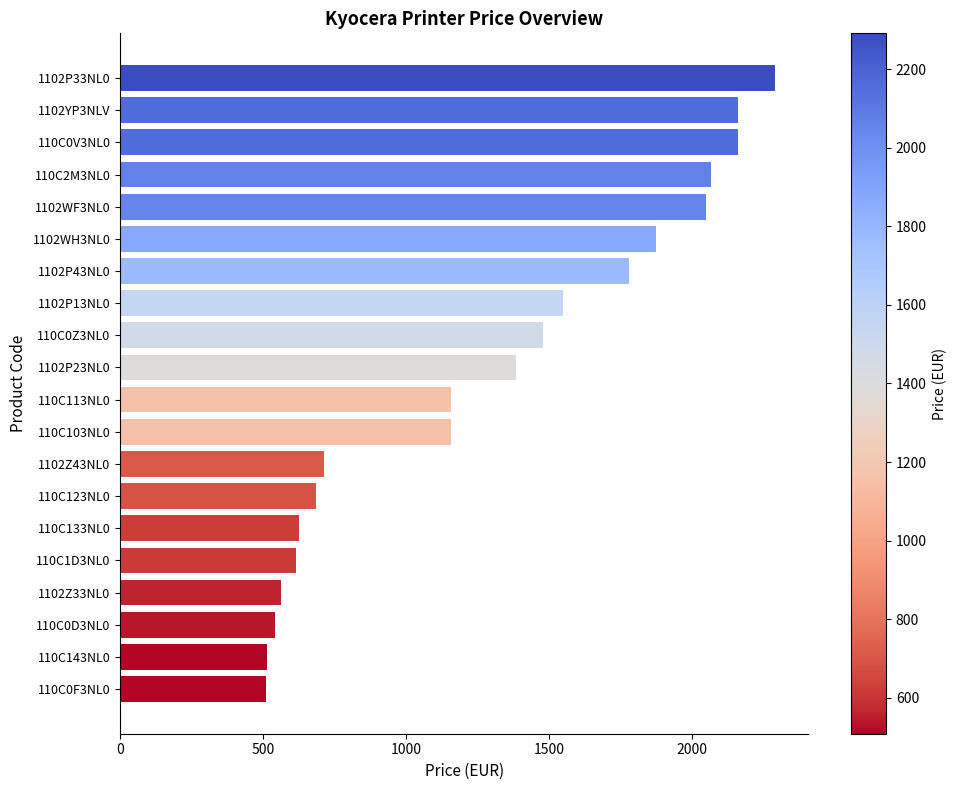

How many bars are there in total?

20